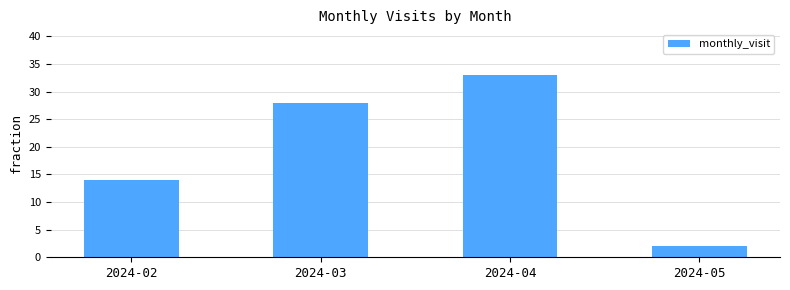

How many bars are there in total?

4